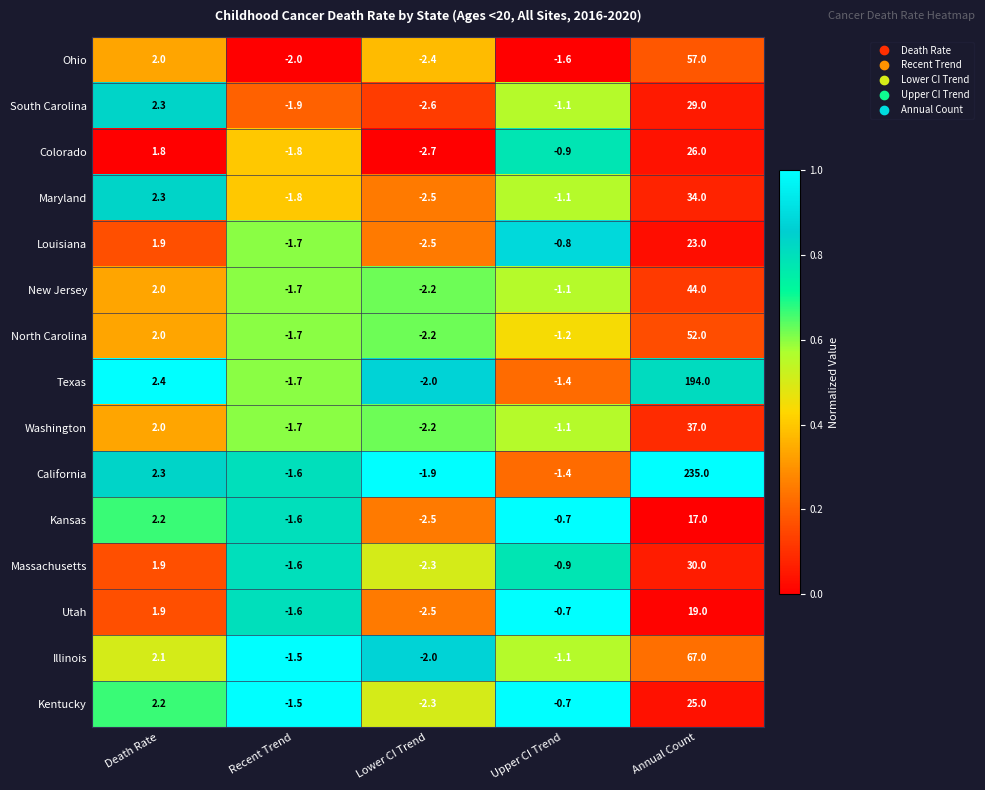

The California series shows -0.9 at Lower CI Trend. True or false?

False